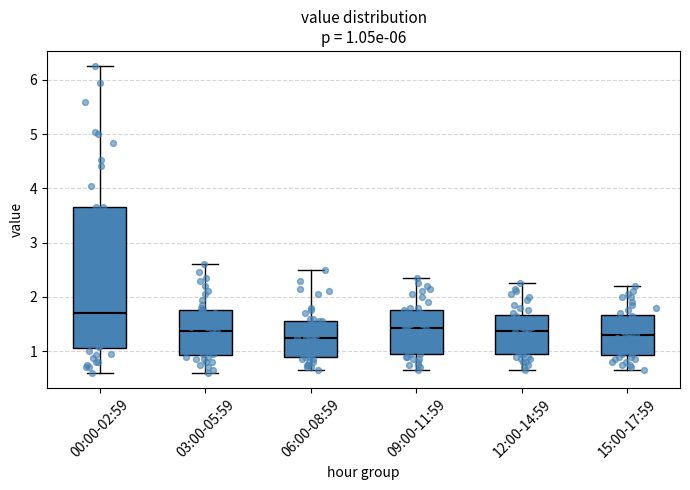

Which box is the tallest, from its lower edge to its upper edge?

00:00-02:59